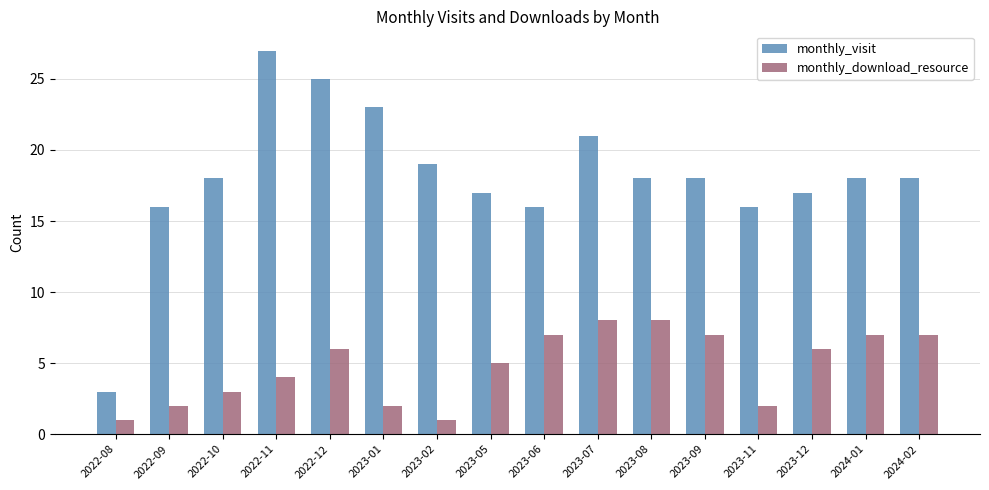

Reading left to right, extract all data points from this chart.

monthly_visit: 2022-08=3	2022-09=16	2022-10=18	2022-11=27	2022-12=25	2023-01=23	2023-02=19	2023-05=17	2023-06=16	2023-07=21	2023-08=18	2023-09=18	2023-11=16	2023-12=17	2024-01=18	2024-02=18
monthly_download_resource: 2022-08=1	2022-09=2	2022-10=3	2022-11=4	2022-12=6	2023-01=2	2023-02=1	2023-05=5	2023-06=7	2023-07=8	2023-08=8	2023-09=7	2023-11=2	2023-12=6	2024-01=7	2024-02=7